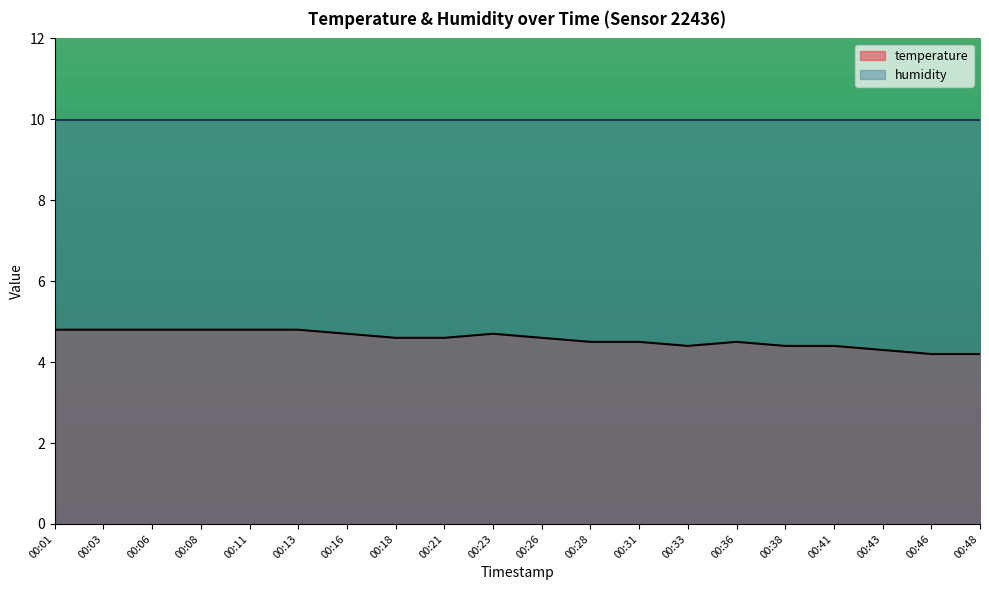

What is the change in value from 00:36 to 00:38?

-0.1